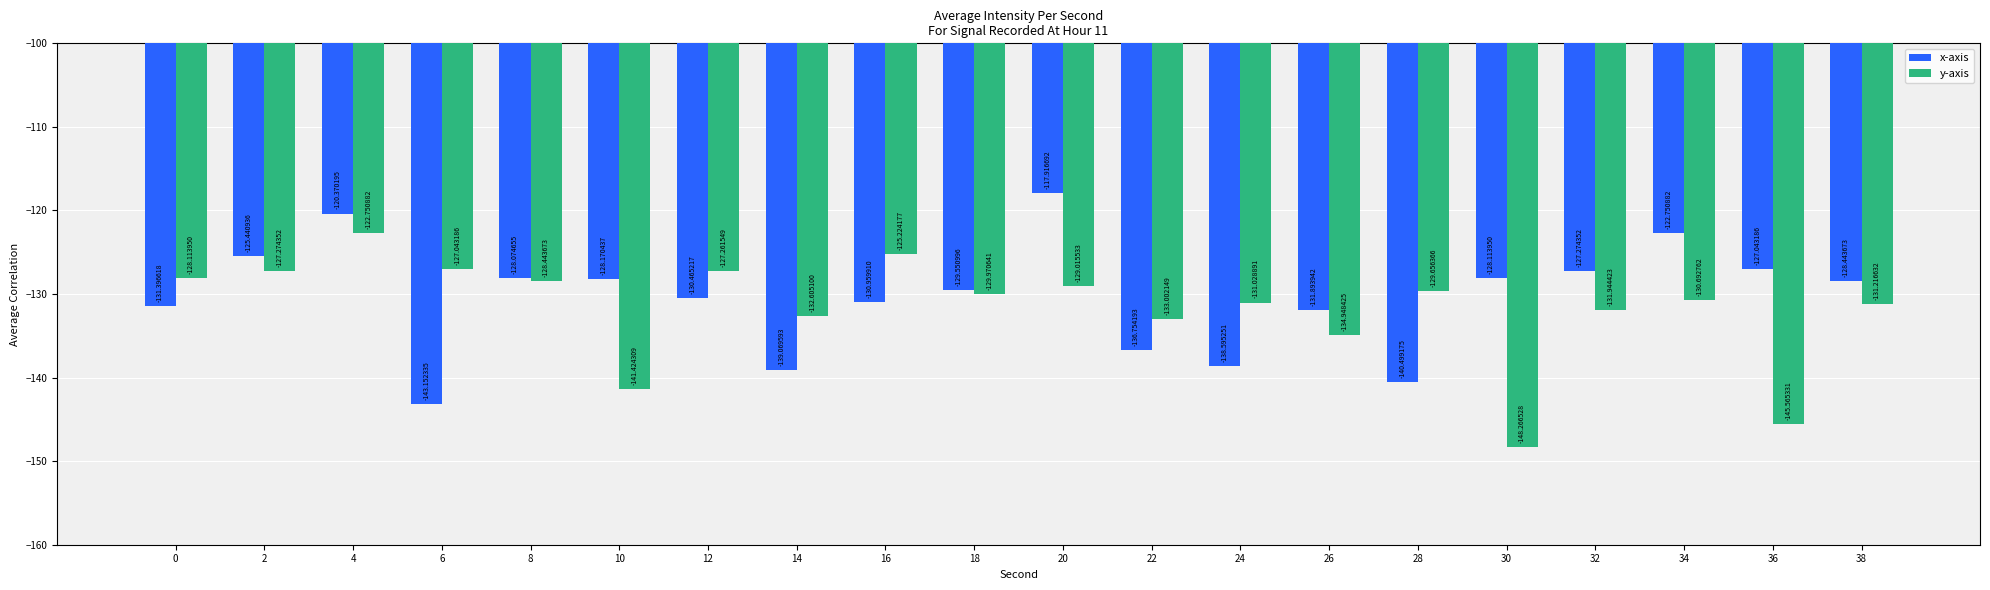

What is the difference between the second highest and second lowest values in the y-axis series?

20.3